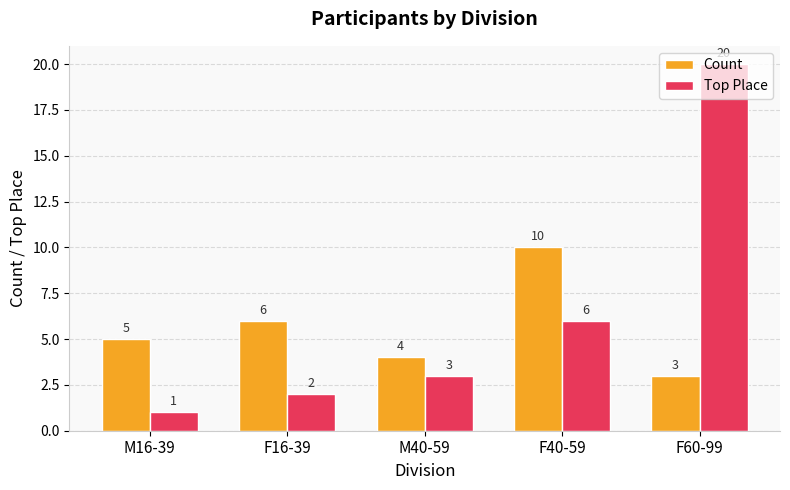

Is it true that Top Place equals 3 at F40-59?

False